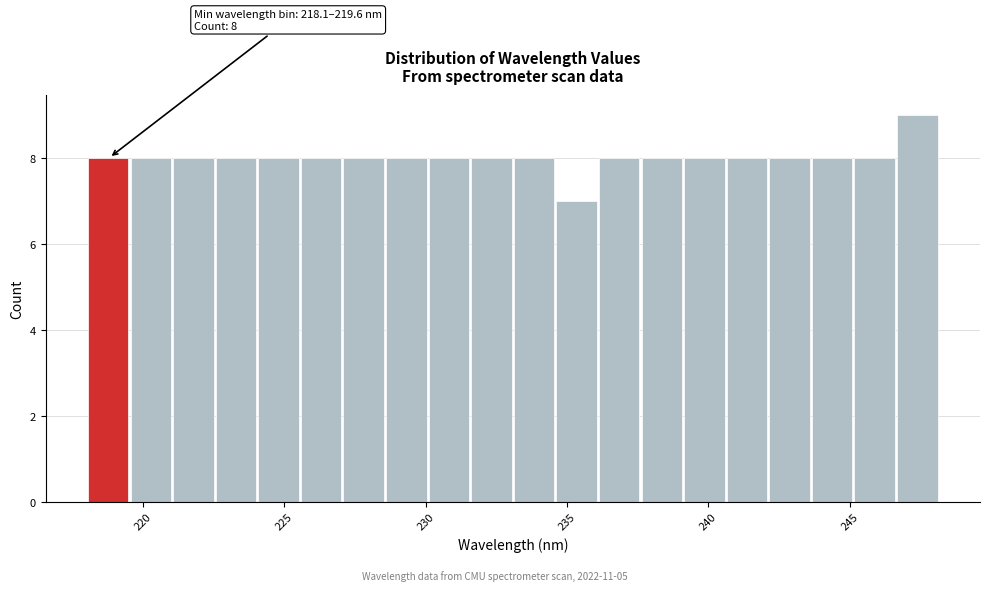

Around what value on the x-axis is the tallest bar? Give the approximate position of its centre, as read against the axis.

247.5